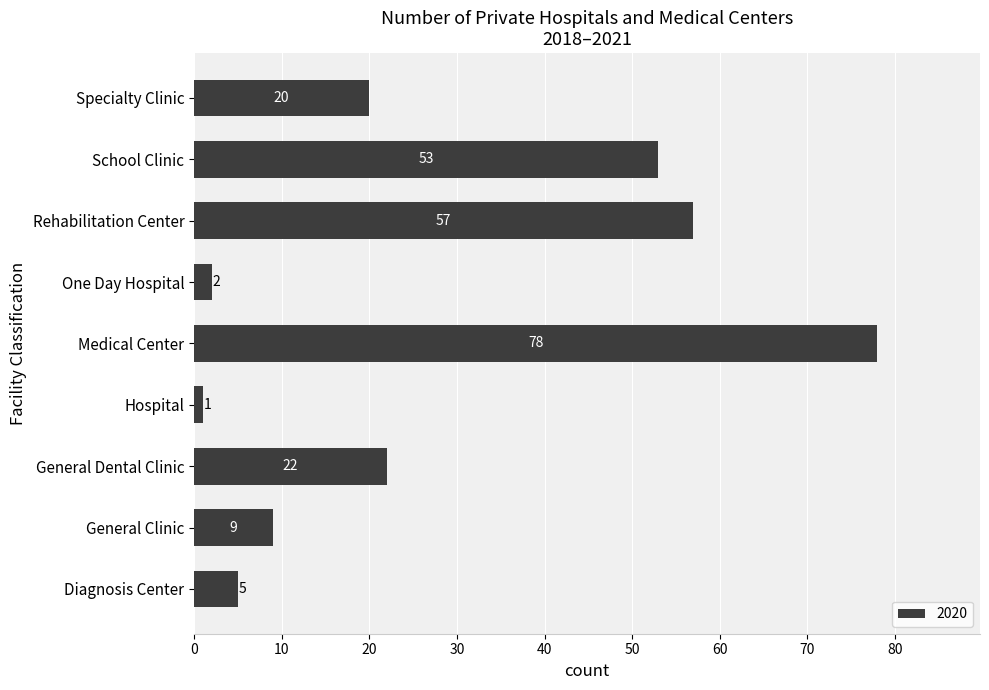

Count the number of data series in this chart.

1